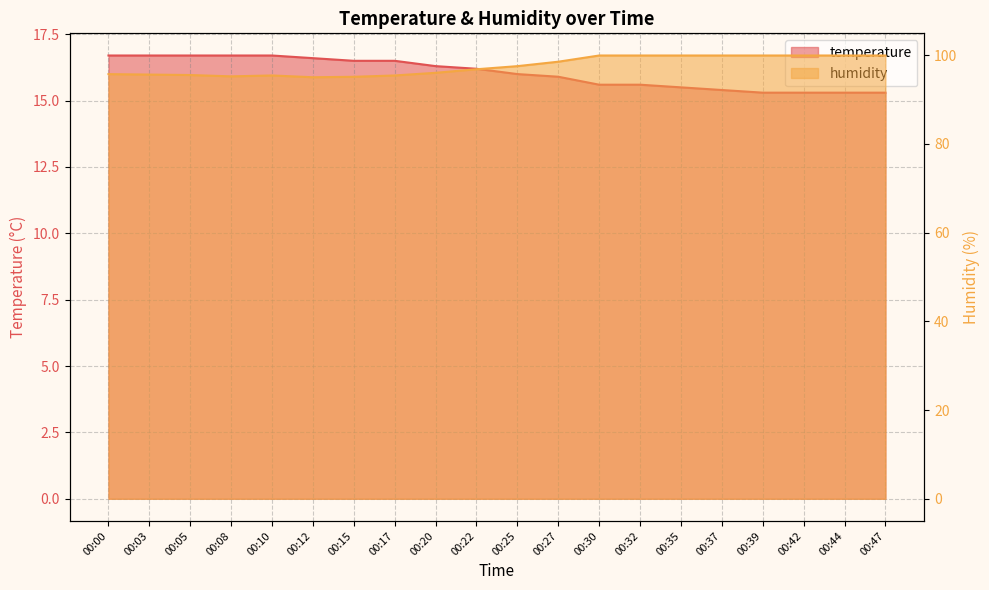

Reading left to right, what are all the values shown in this chart?

temperature: 00:00=16.7	00:03=16.7	00:05=16.7	00:08=16.7	00:10=16.7	00:12=16.6	00:15=16.5	00:17=16.5	00:20=16.3	00:22=16.2	00:25=16.0	00:27=15.9	00:30=15.6	00:32=15.6	00:35=15.5	00:37=15.4	00:39=15.3	00:42=15.3	00:44=15.3	00:47=15.3
humidity: 00:00=95.7	00:03=95.6	00:05=95.5	00:08=95.2	00:10=95.4	00:12=95.0	00:15=95.1	00:17=95.4	00:20=96.0	00:22=96.8	00:25=97.5	00:27=98.5	00:30=99.9	00:32=99.9	00:35=99.9	00:37=99.9	00:39=99.9	00:42=99.9	00:44=99.9	00:47=99.9